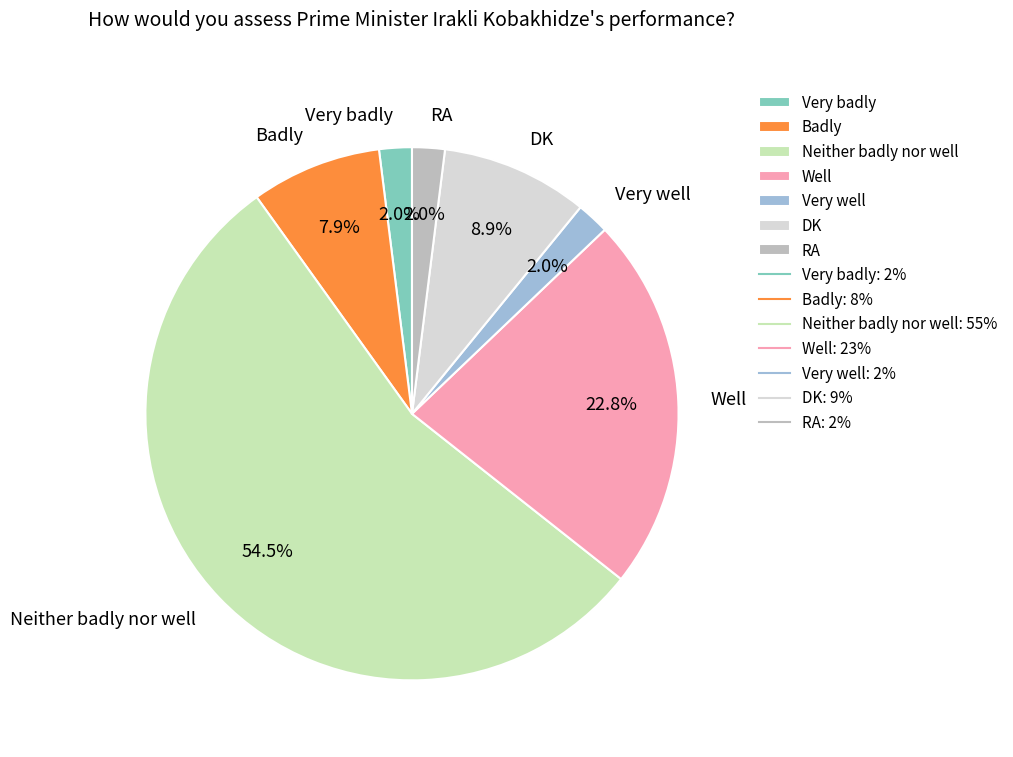

Is it true that DK is 9% of the pie?

True